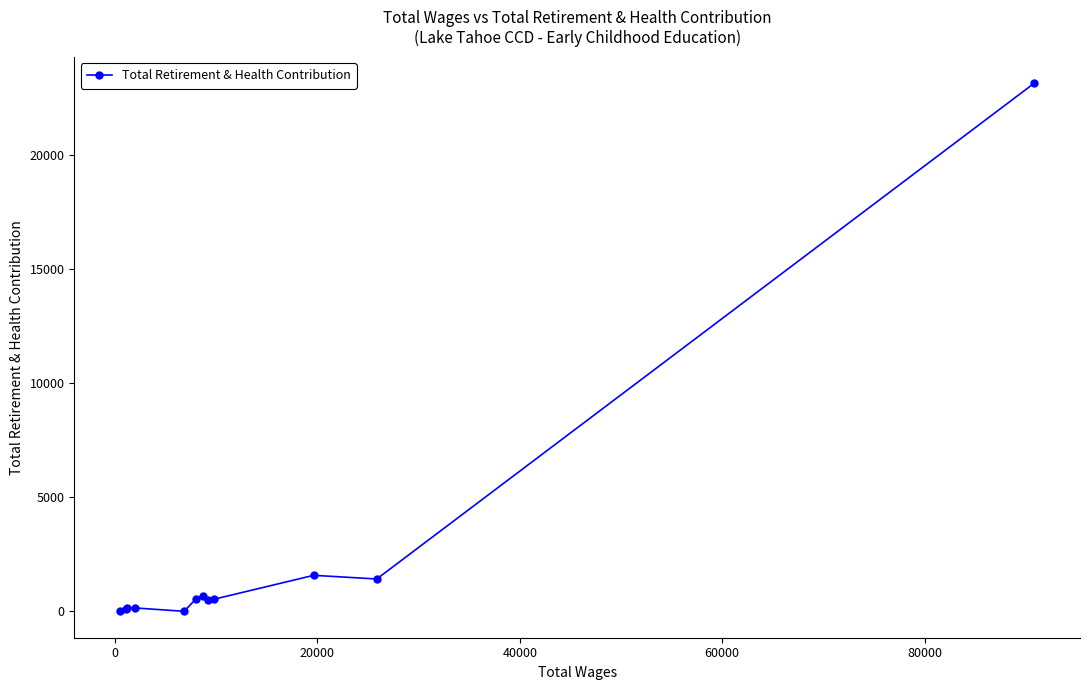

What is the difference between the second highest and minimum values?

1576